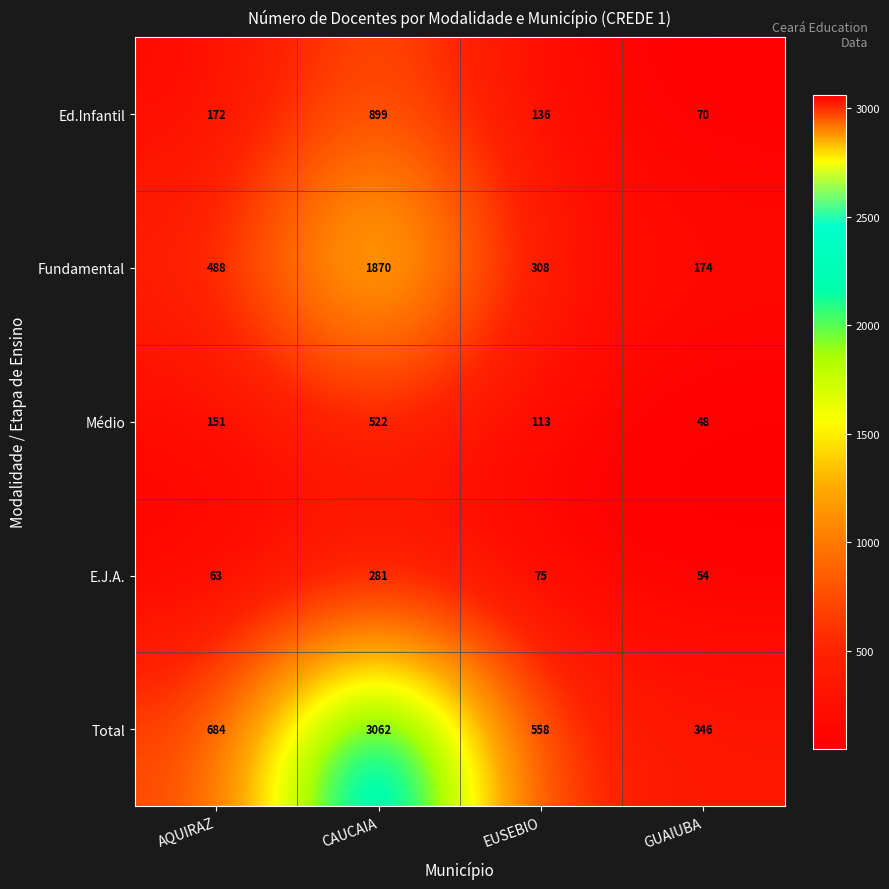

Where is Médio nearest to the value 285?

AQUIRAZ